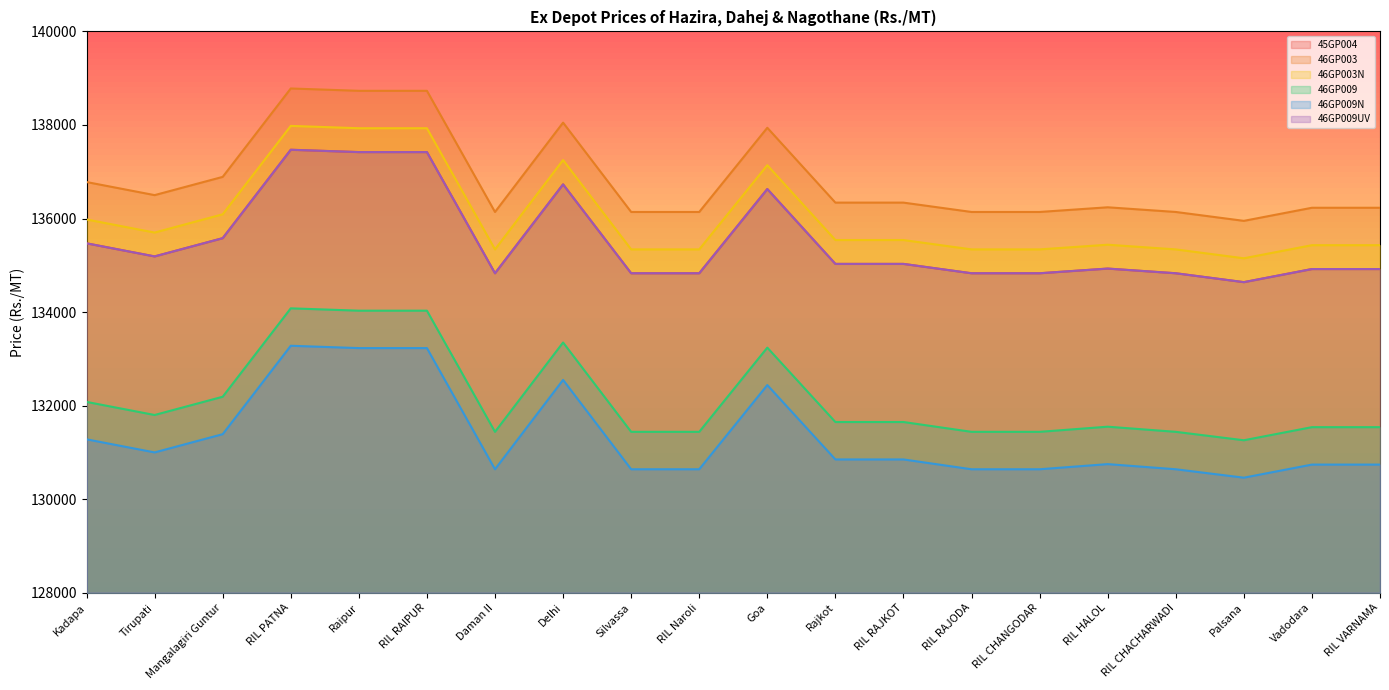

True or false: 46GP003N has a value of 28936 at Tirupati.

False